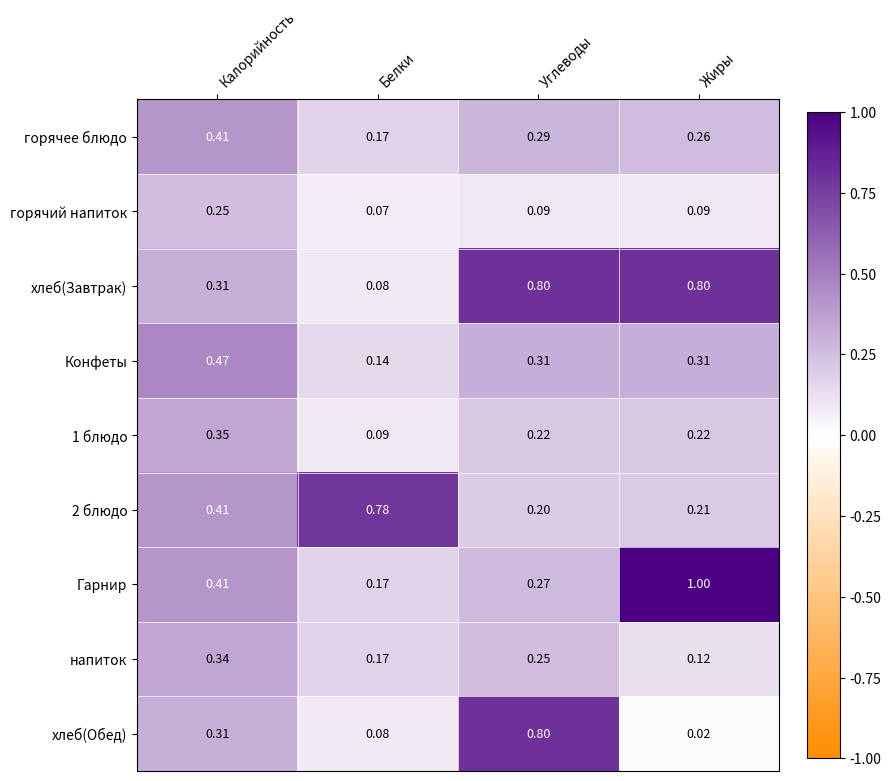

Where is Конфеты nearest to the value 0?

Белки